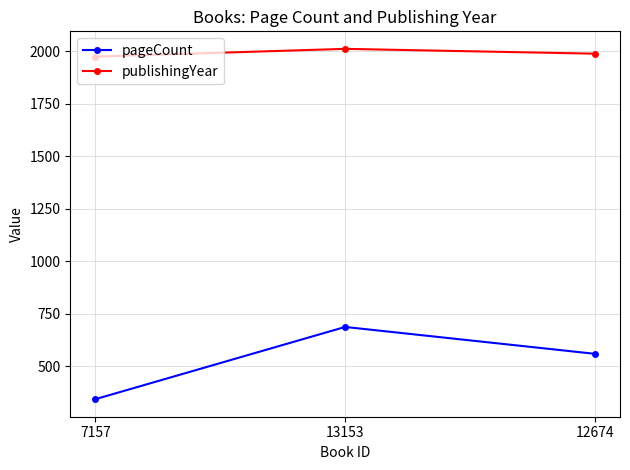

How many data points does each series have?

3